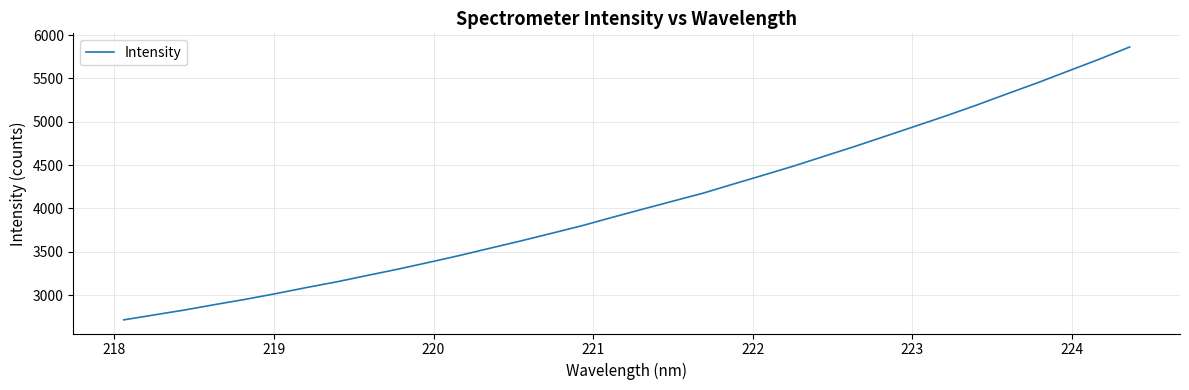

What is the maximum value shown in the chart?

5863.3